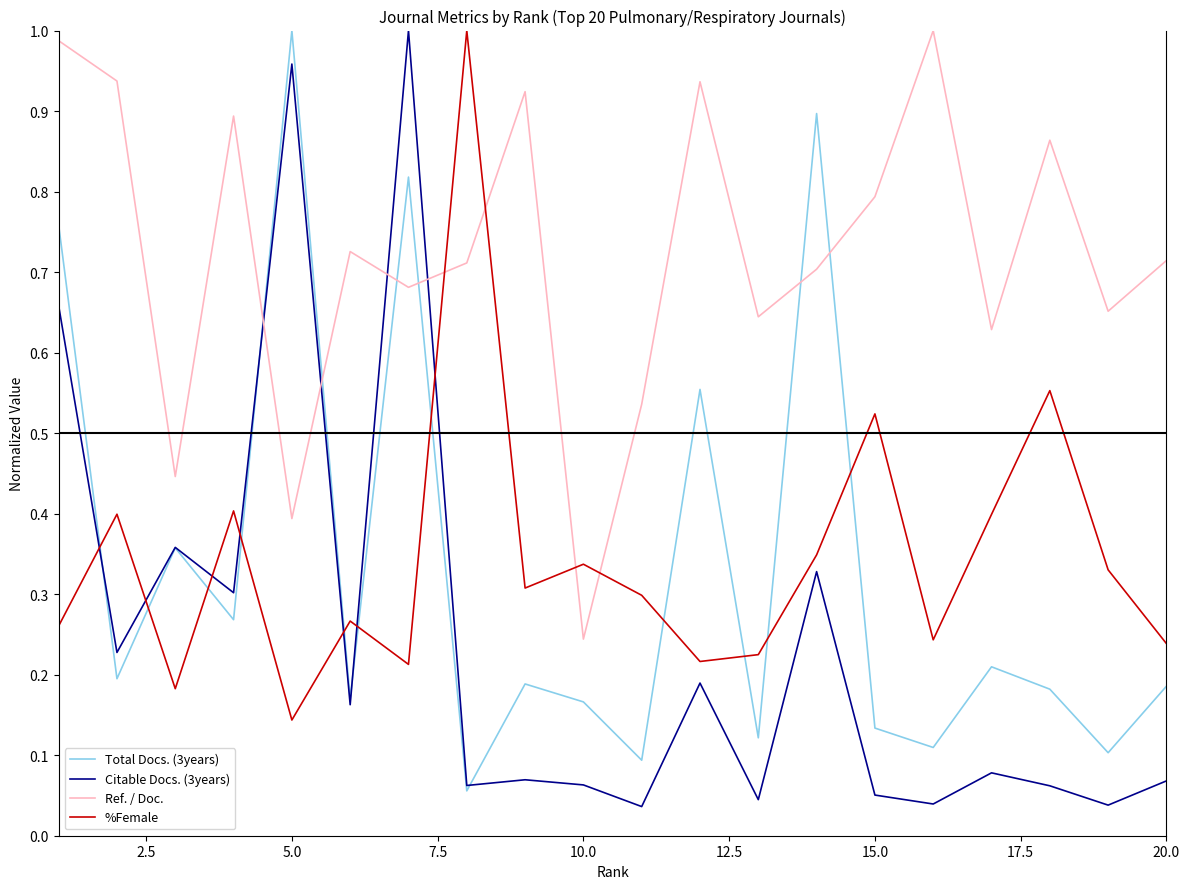

How many intersections are there between Total Docs. (3years) and %Female?

11